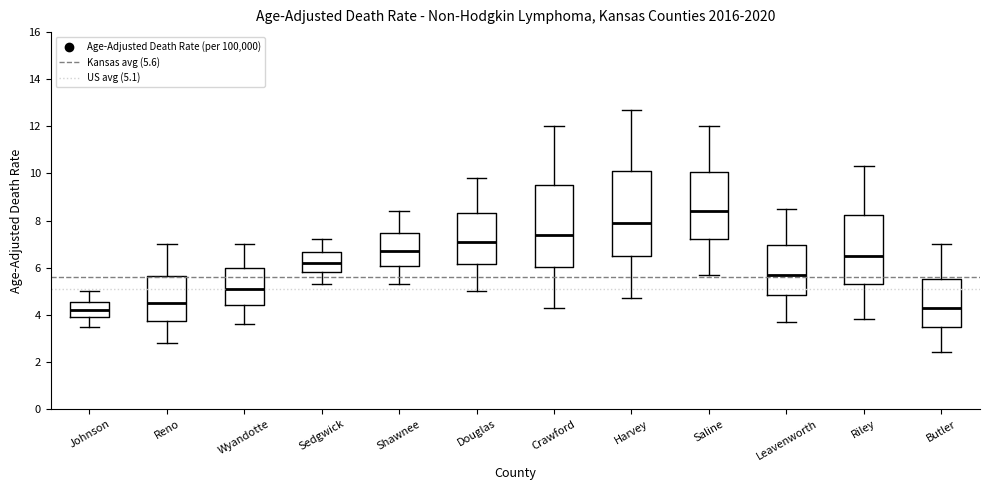

Where does the upper whisker of the box for Johnson end on the y-axis? The values are not printed on the chart, so give them approximately, as read against the axis.

5.0